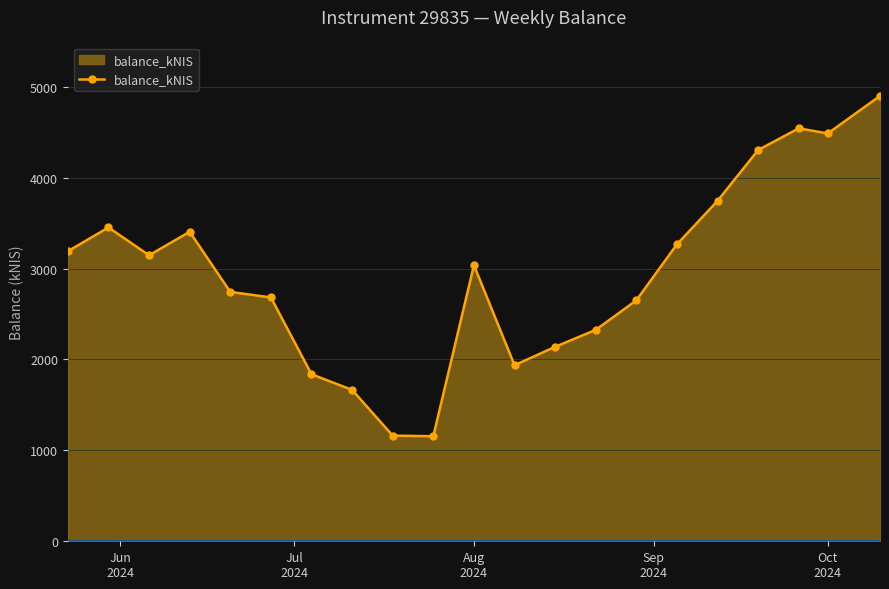

What is the difference between the second highest and second lowest values?

3381.0